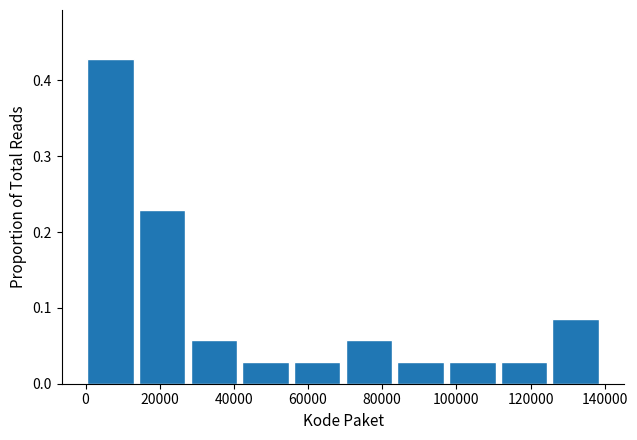

Over which range of the x-axis is the bar tallest?

0 to 14000